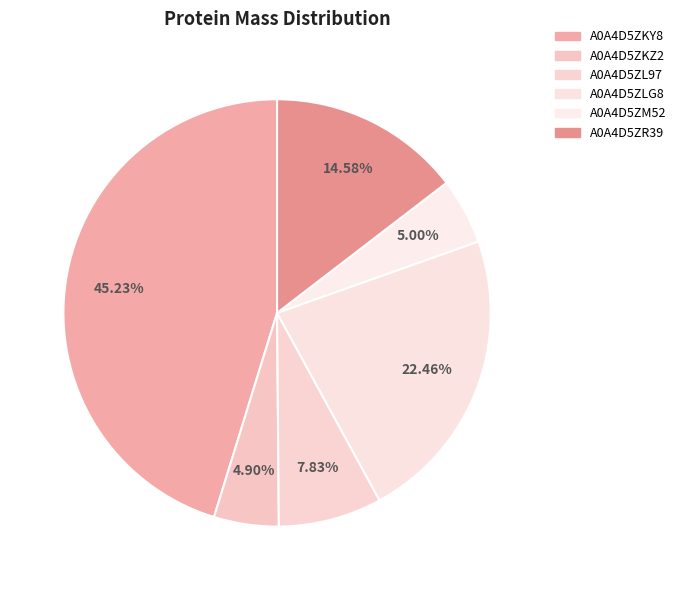

Which slice is the smallest?

A0A4D5ZKZ2